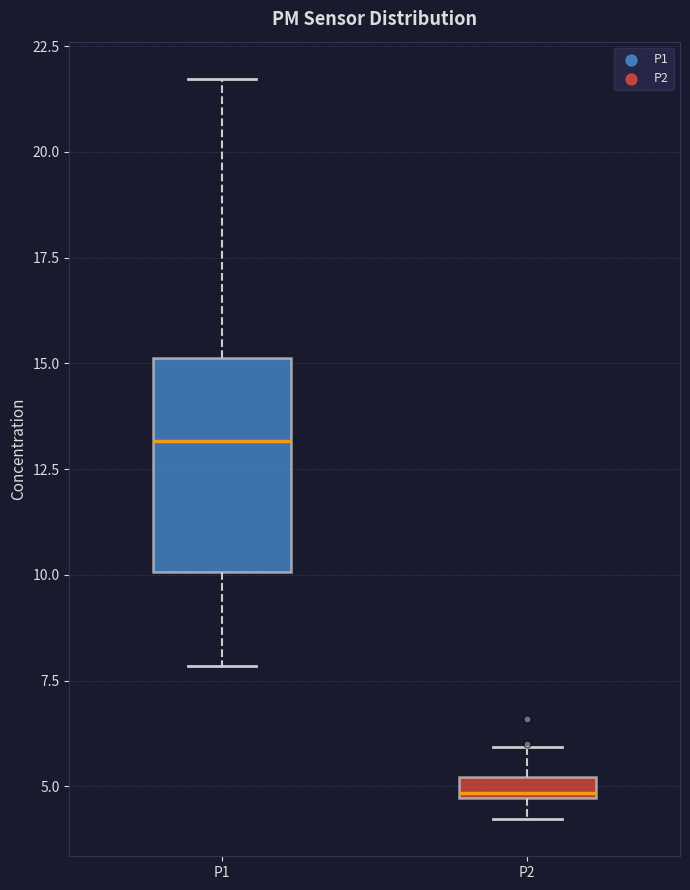

Where does the lower whisker of the box for P1 end on the y-axis? The values are not printed on the chart, so give them approximately, as read against the axis.

8.0